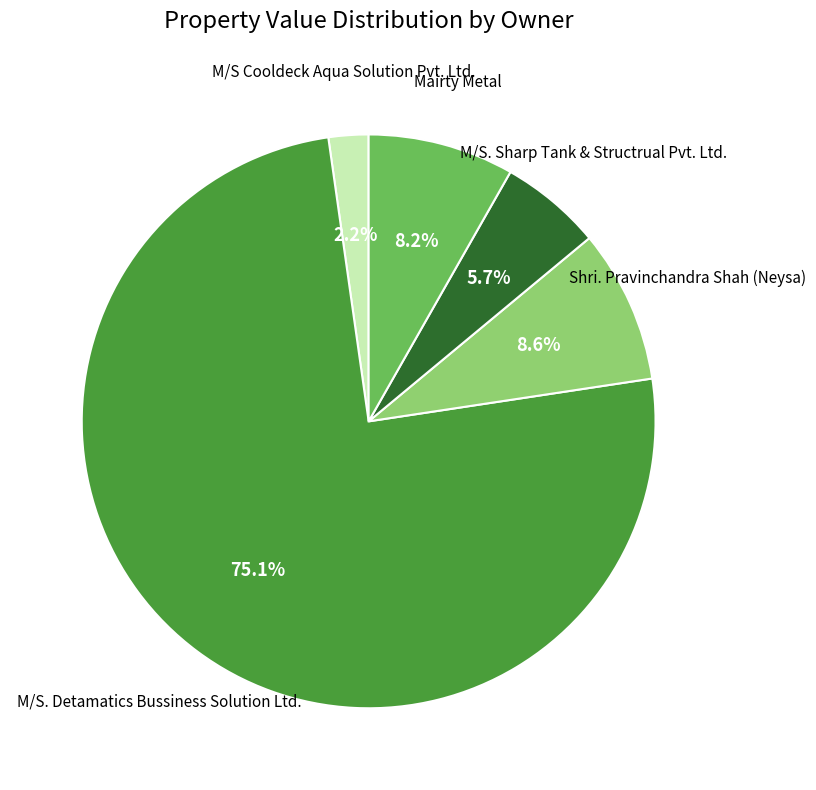

How many slices are in this pie chart?

5